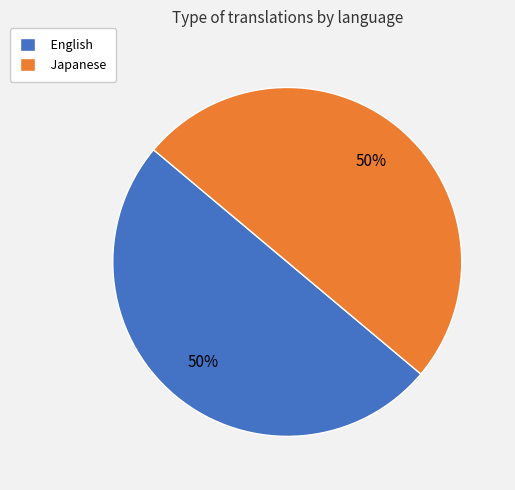

To the nearest percent, what percentage of the pie is Japanese?

50%